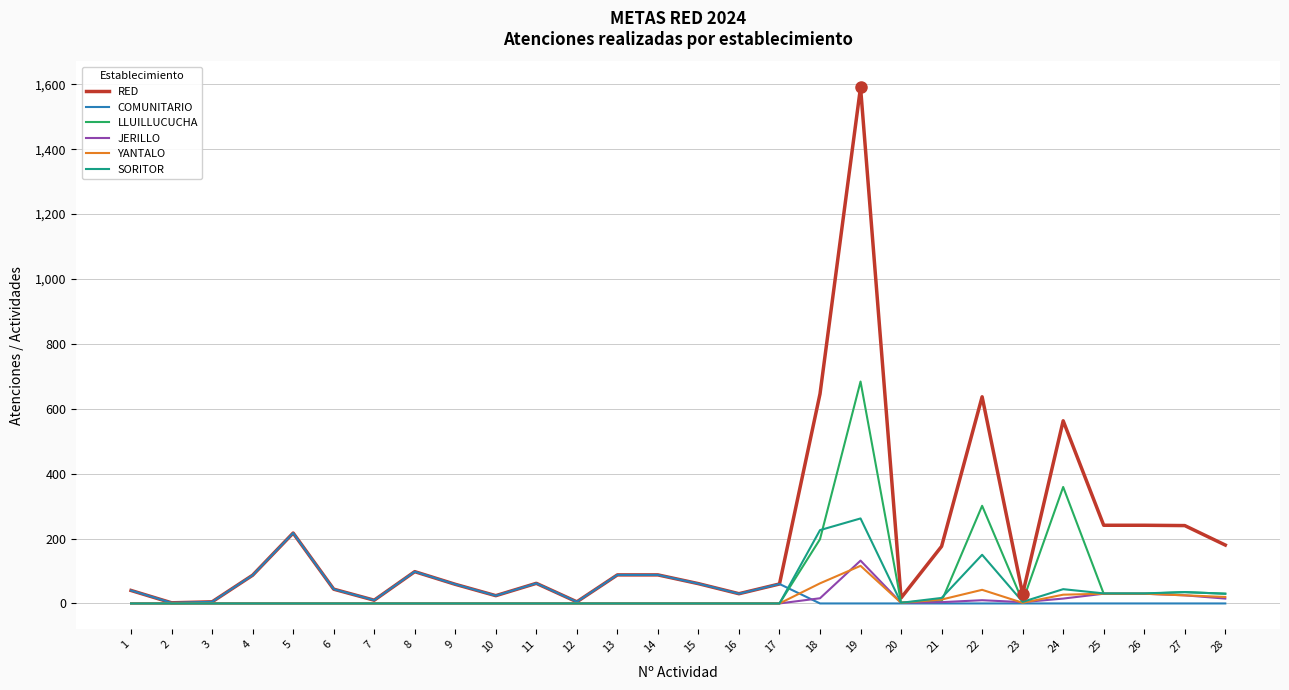

The value of LLUILLUCUCHA at 12 is 0. True or false?

True